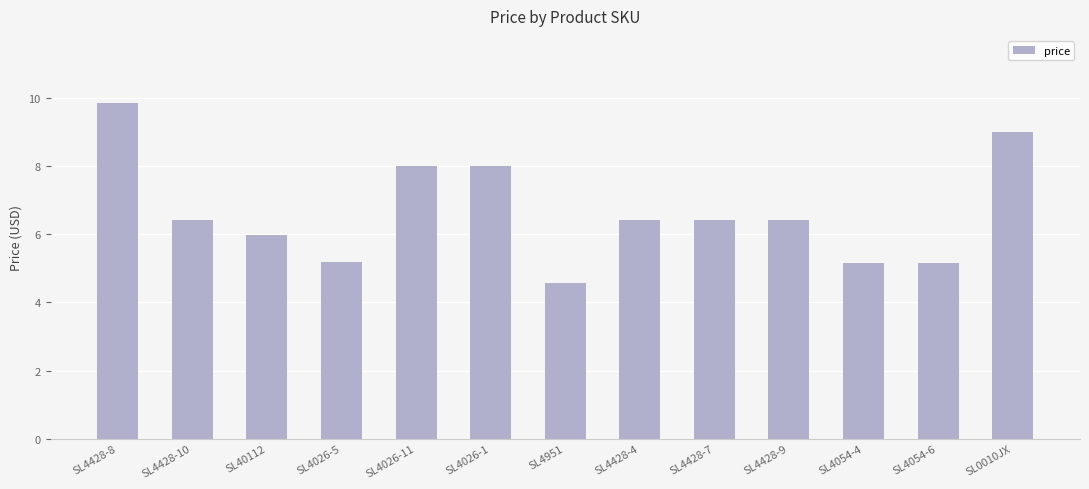

At which label does the data first exceed 6?

SL4428-8